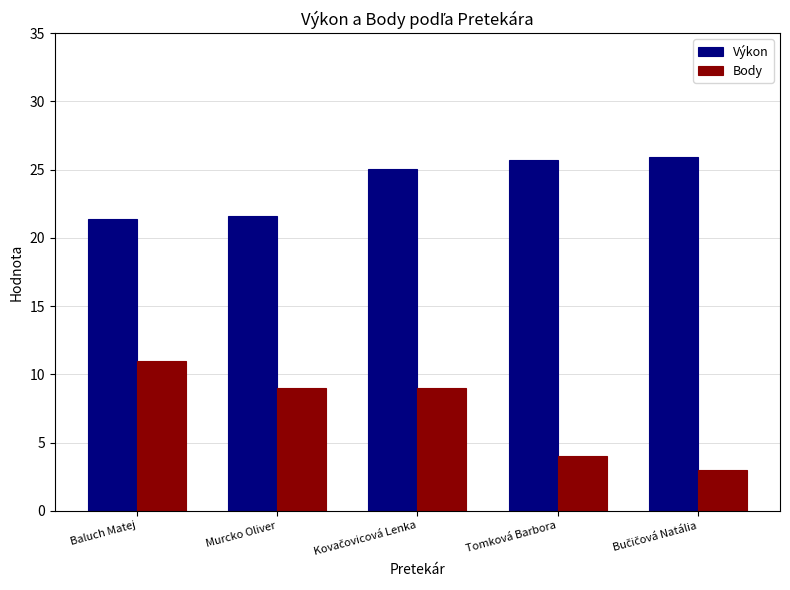

List the series in order of their overall mean, highest first.

Výkon, Body